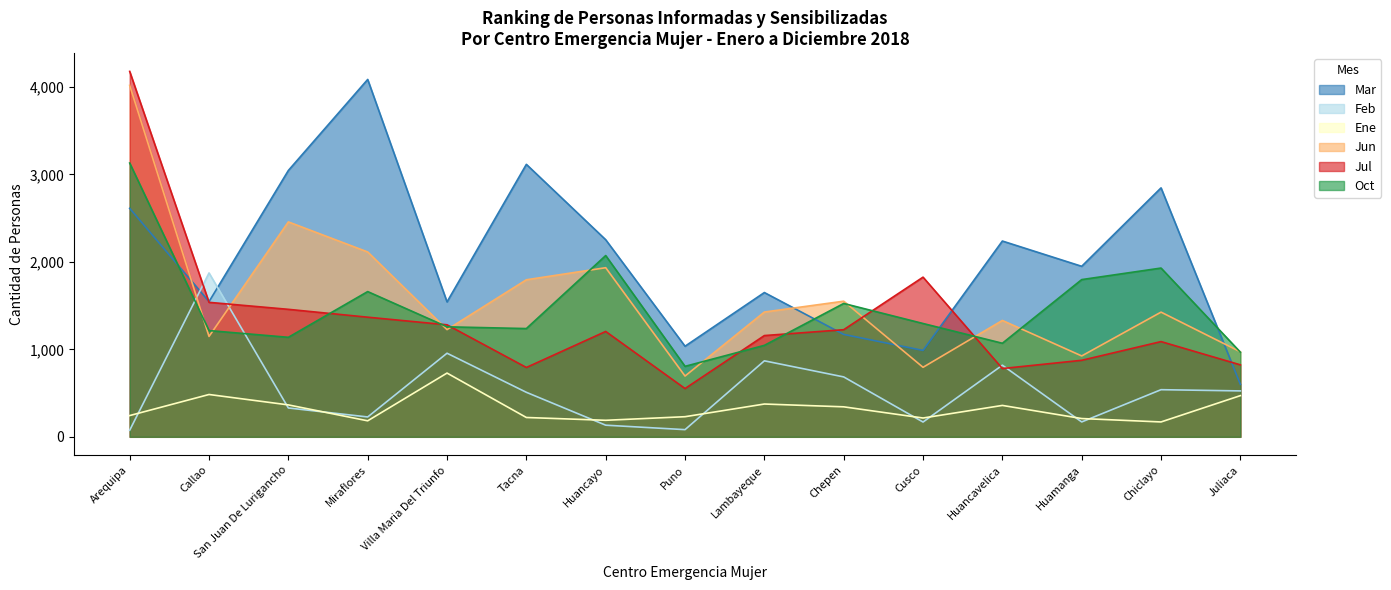

The Oct series shows 362 at Huancavelica. True or false?

False